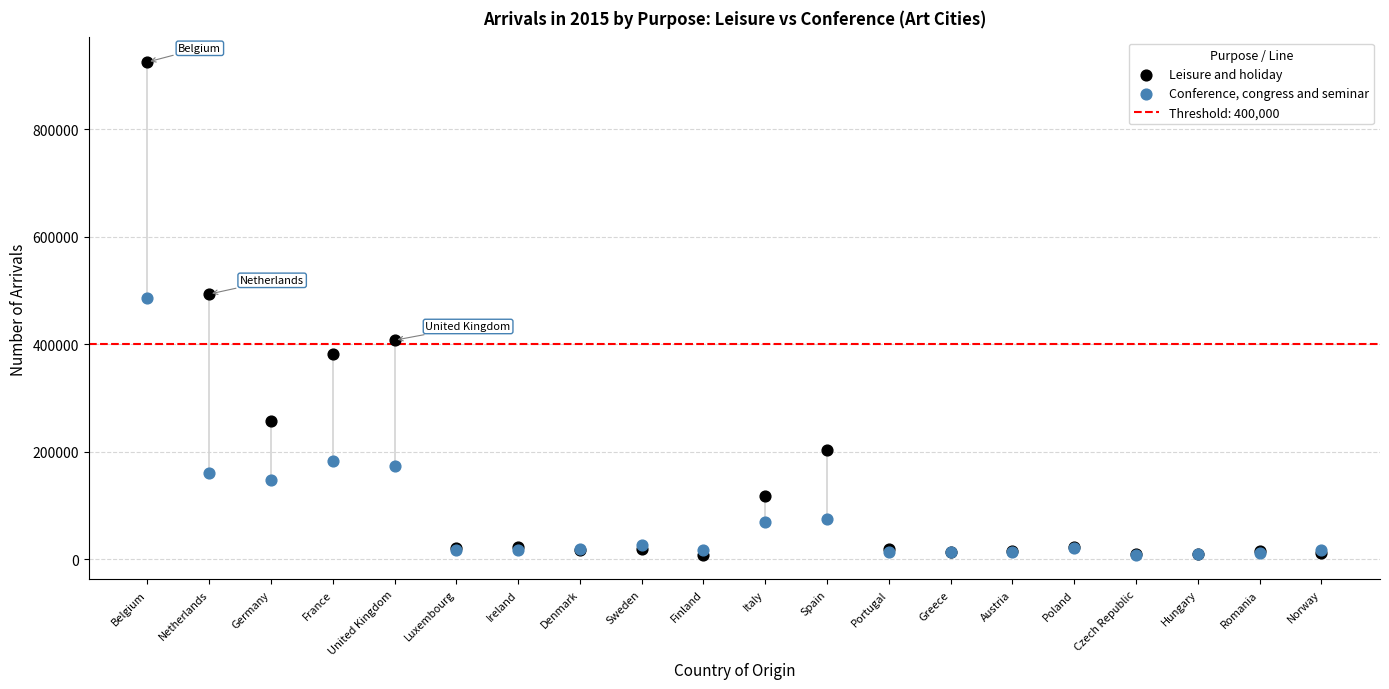

Which series contains the highest Y value?

Leisure and holiday